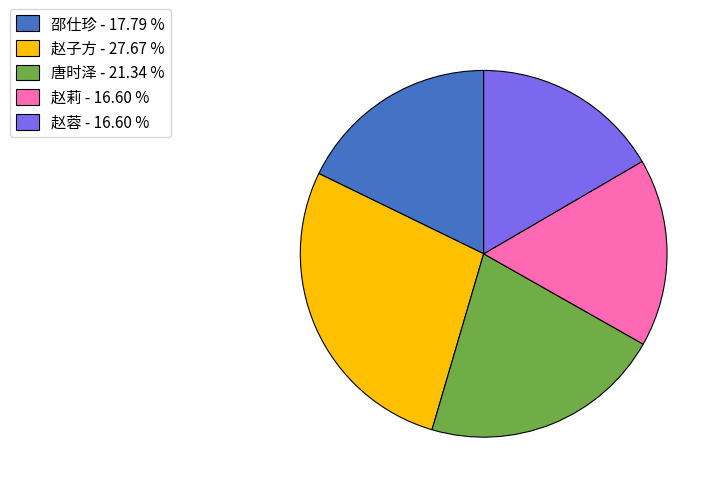

Between 赵子方 - 27.67 % and 赵莉 - 16.60 %, which is larger?

赵子方 - 27.67 %